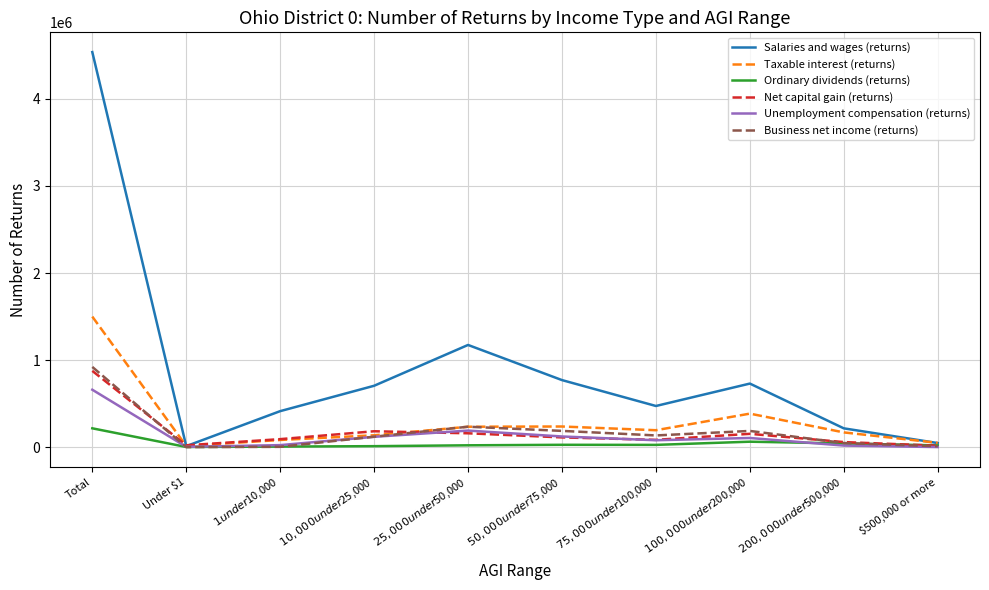

Which series has the largest range (max minus min)?

Salaries and wages (returns)